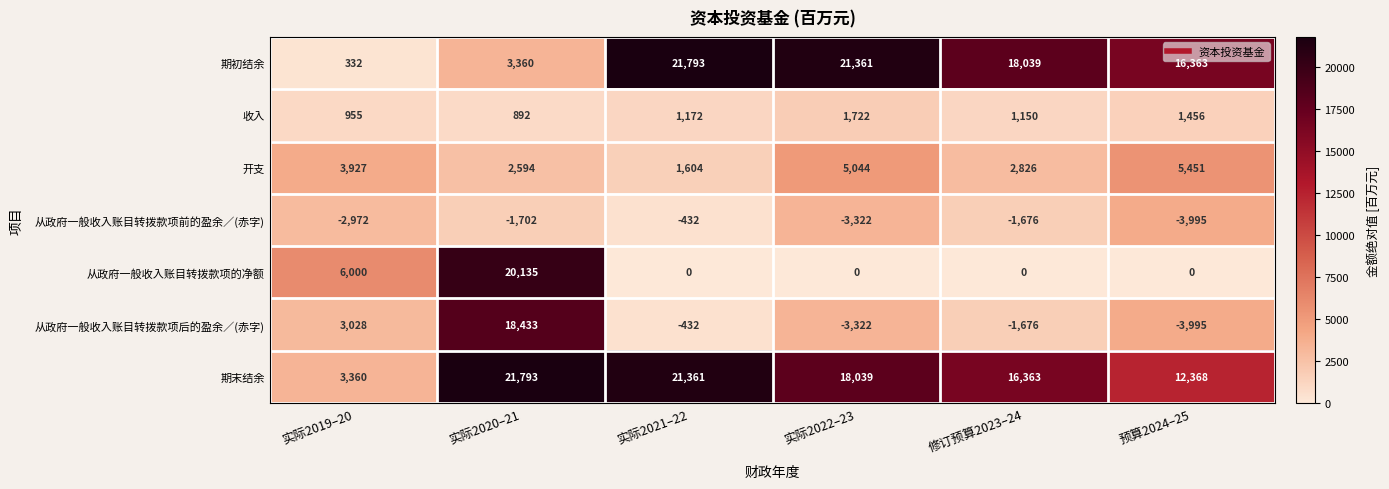

What is the difference between the second highest and second lowest values in the 开支 series?

2450